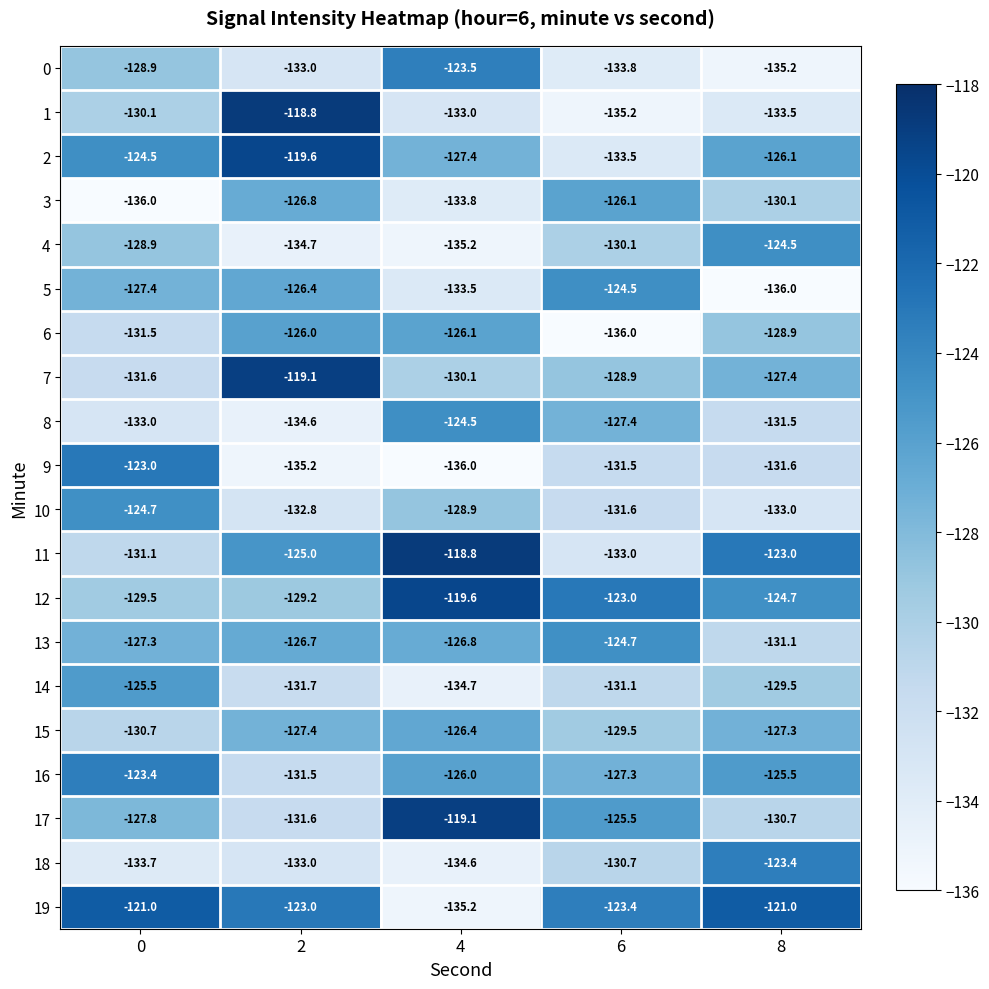

Is it true that 17 equals -131.6 at 2?

True